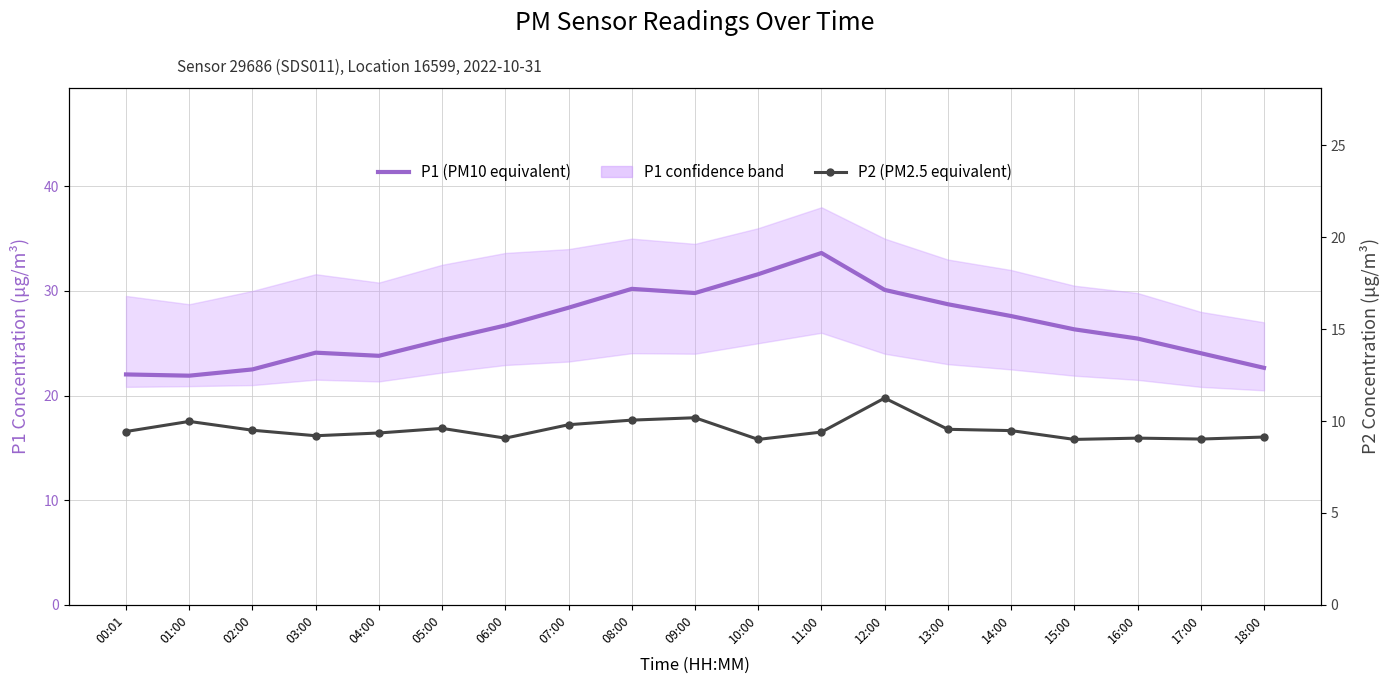

The value of P2 (PM2.5 equivalent) at 08:00 is 3.8. True or false?

False